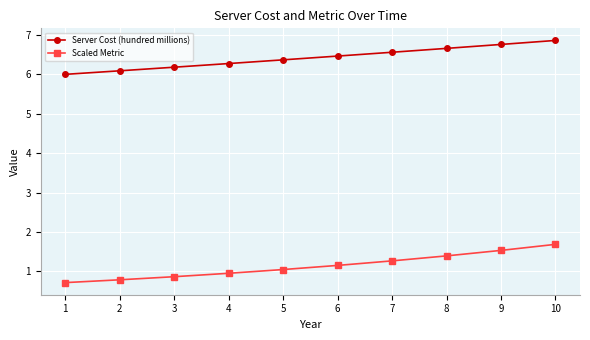

Reading left to right, what are all the values shown in this chart?

Server Cost (hundred millions): 6.0	6.1	6.2	6.3	6.4	6.5	6.6	6.7	6.8	6.9
Scaled Metric: 0.7	0.8	0.9	1.0	1.0	1.2	1.3	1.4	1.5	1.7